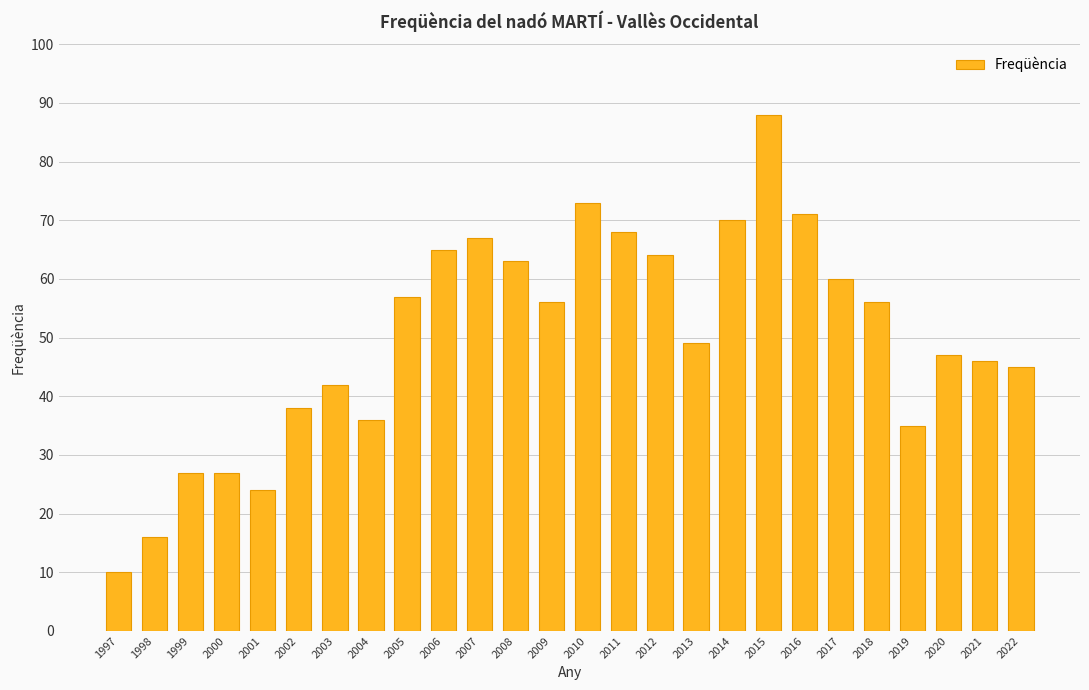

Which category has the lowest value across all series?

1997